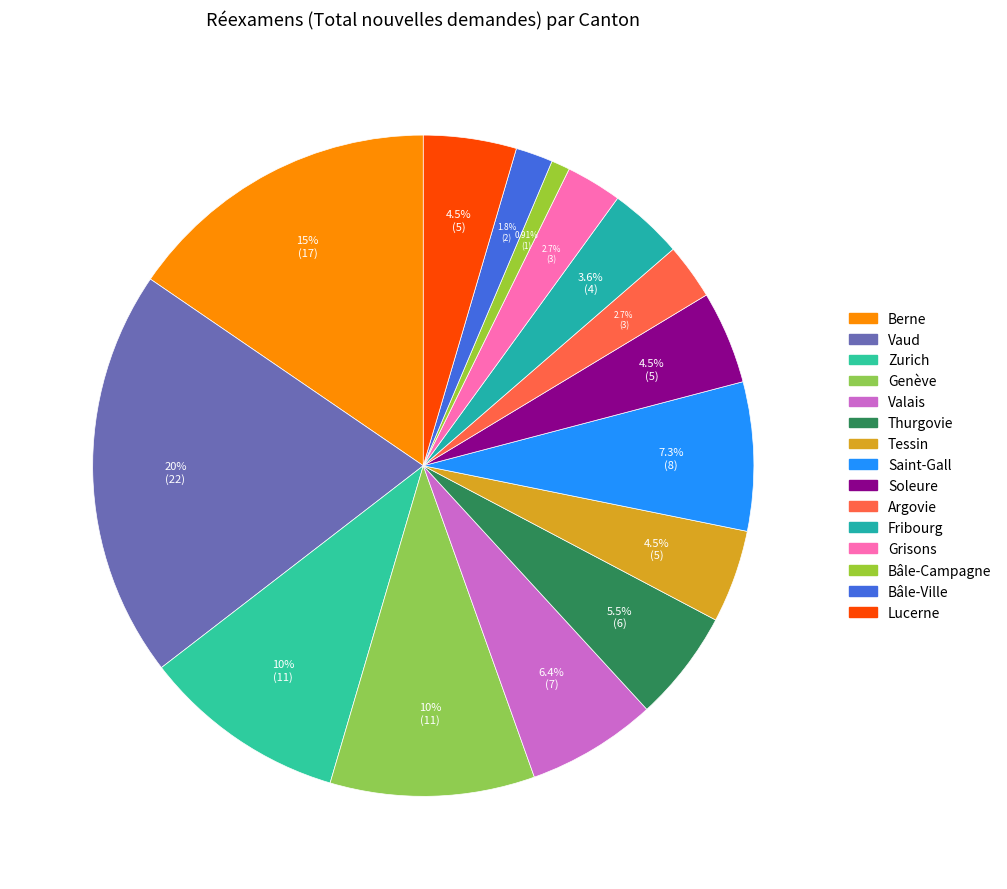

To the nearest percent, what portion does Bâle-Campagne represent?

1%